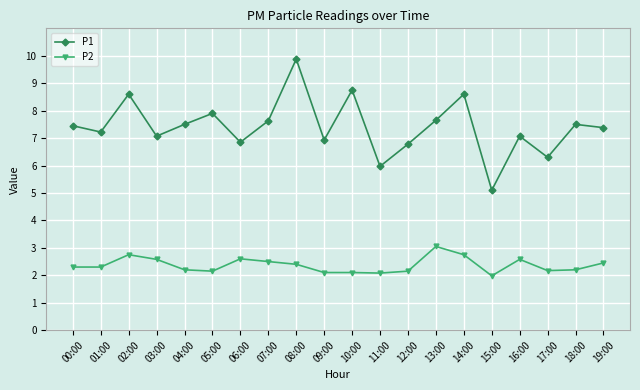

True or false: P1 and P2 cross at least once.

False